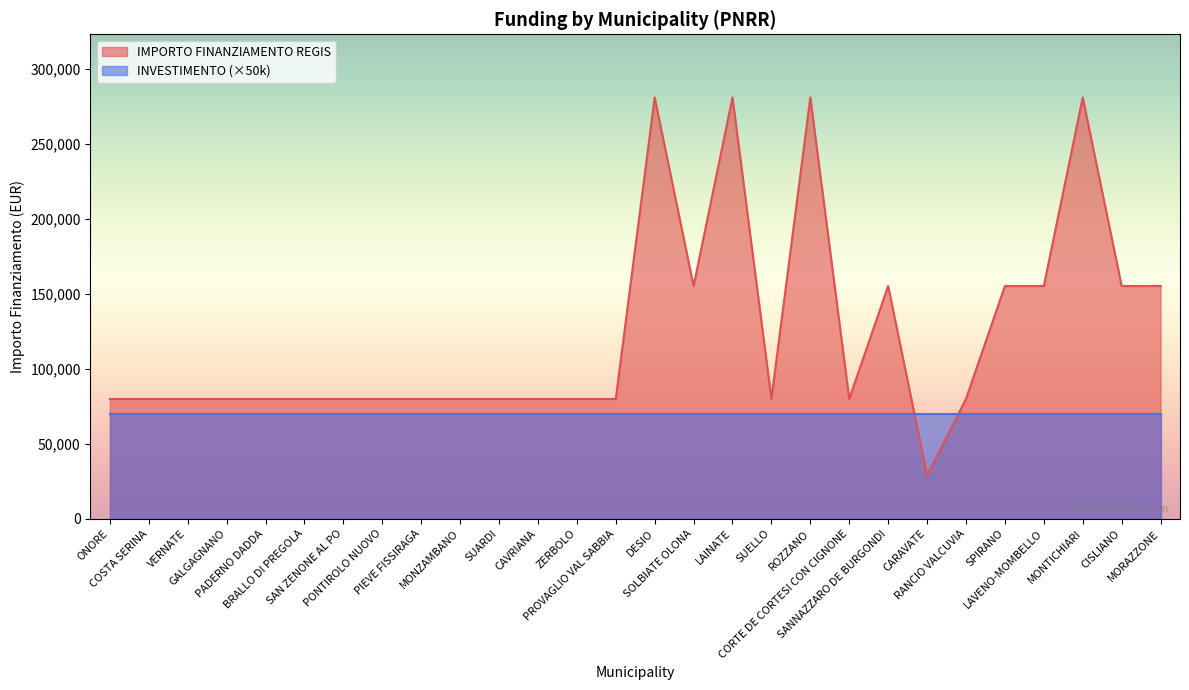

What is the sum of the values at ZERBOLO and RANCIO VALCUVIA?

159844